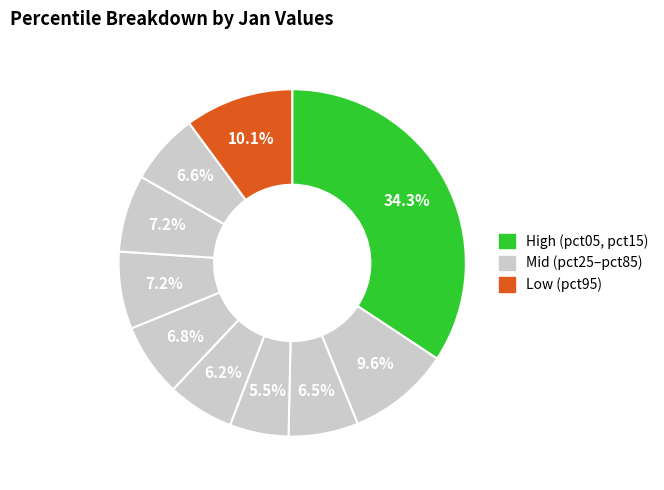

How many segments does this pie chart have?

10